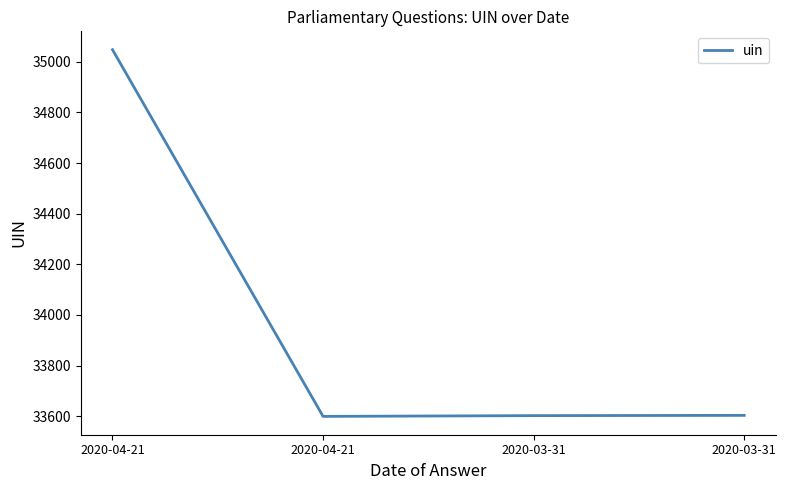

Count the number of data series in this chart.

1